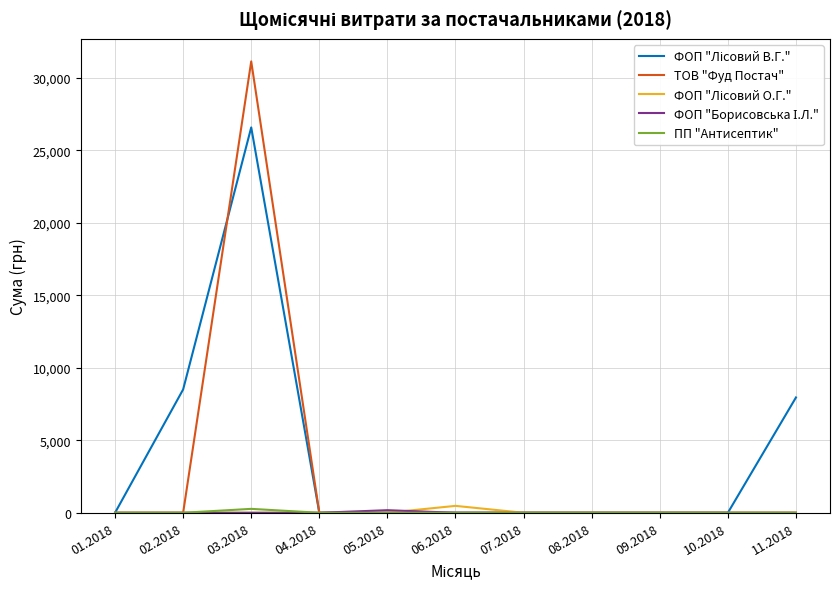

What is the greatest value displayed?

31121.4